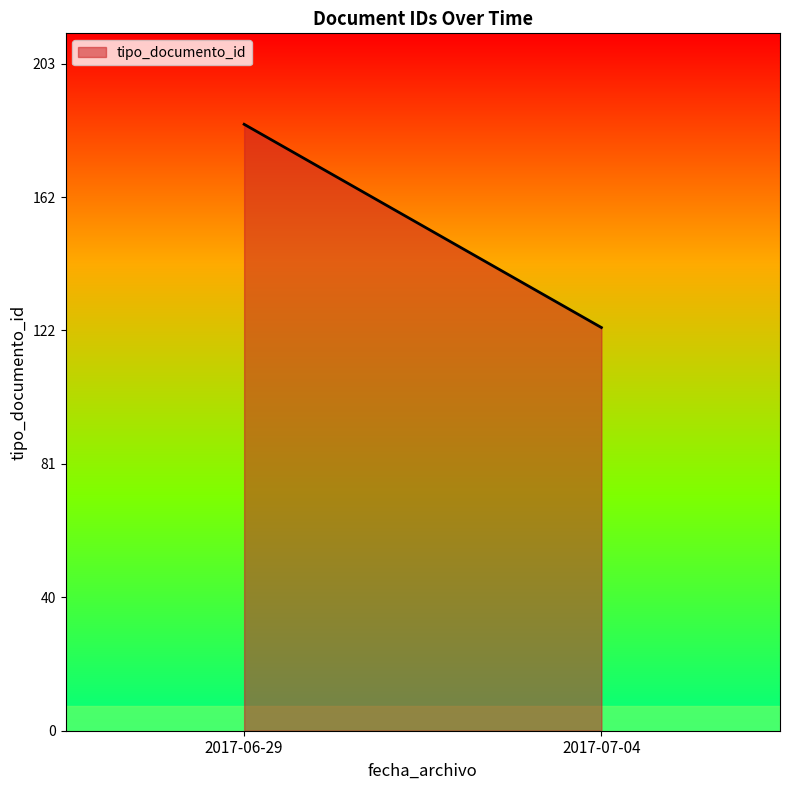

List the labels in order of value, largest first.

2017-06-29, 2017-07-04